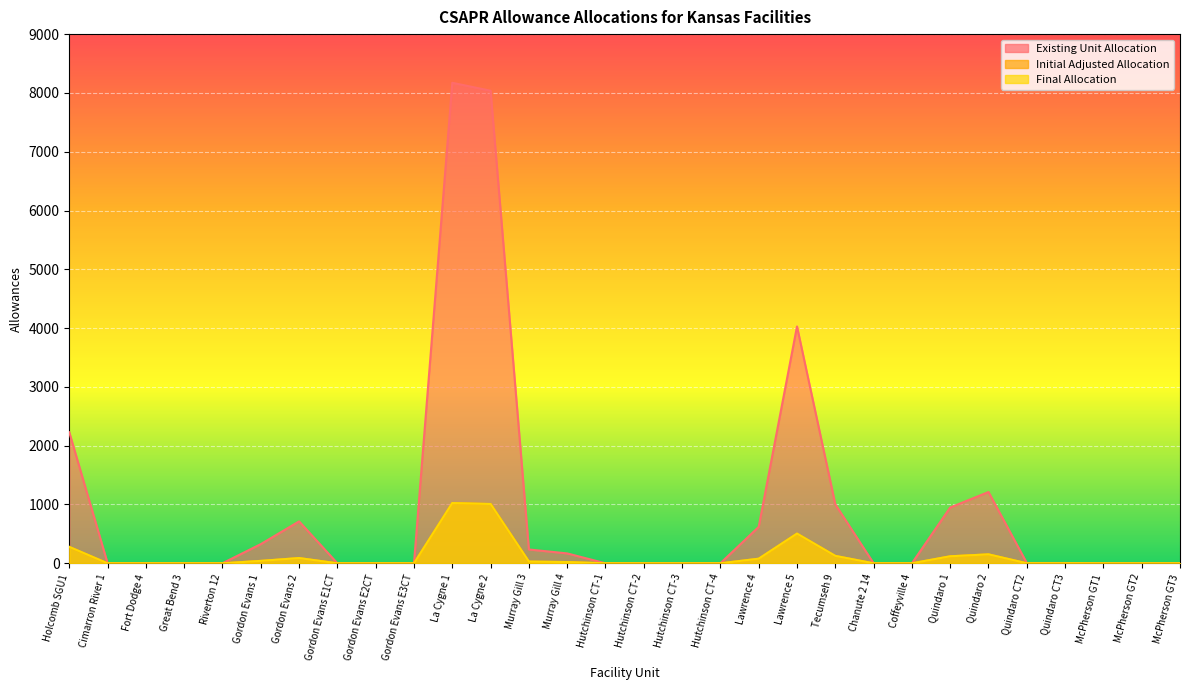

List the series in order of their peak value, lowest first.

Initial Adjusted Allocation, Final Allocation, Existing Unit Allocation